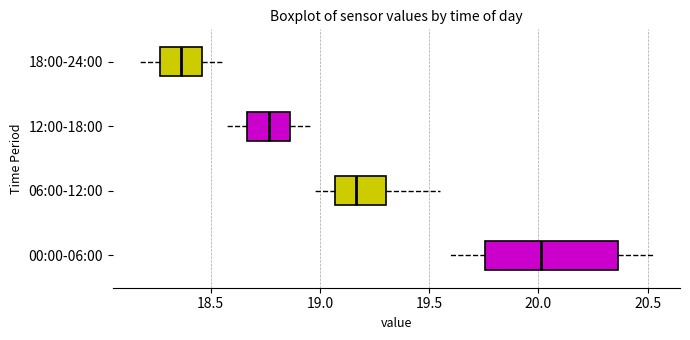

Where does the left whisker of the box for 06:00-12:00 end on the x-axis? The values are not printed on the chart, so give them approximately, as read against the axis.

18.95